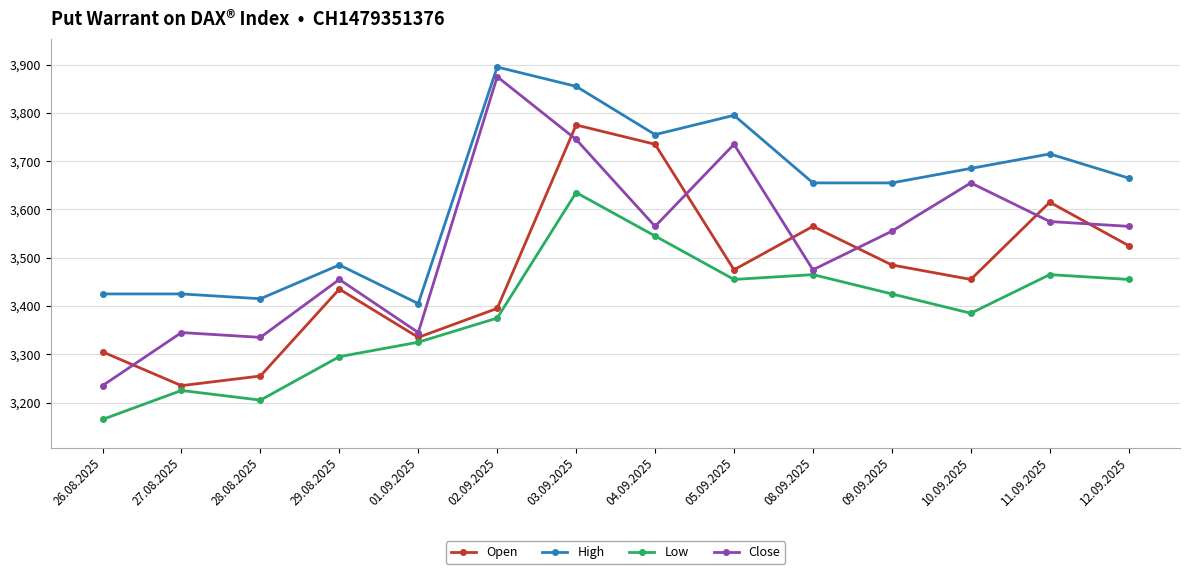

What is the label of the 3rd point from the left?

28.08.2025